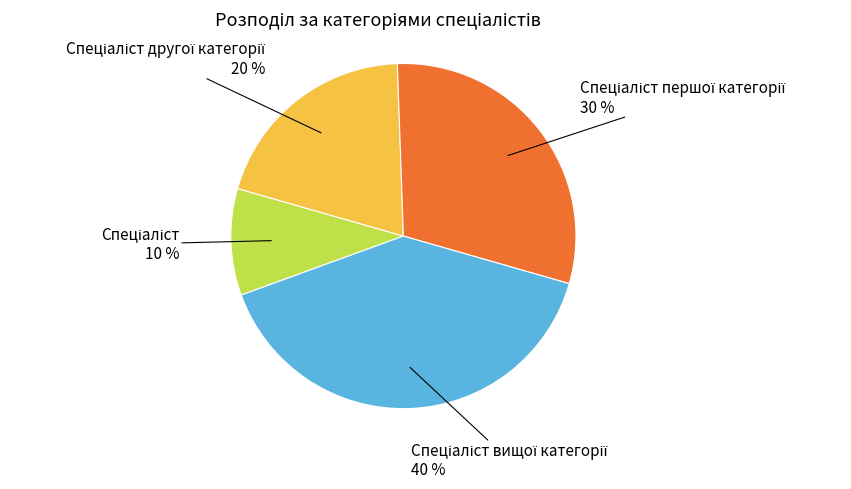

Is there any slice that represents more than half of the pie?

No